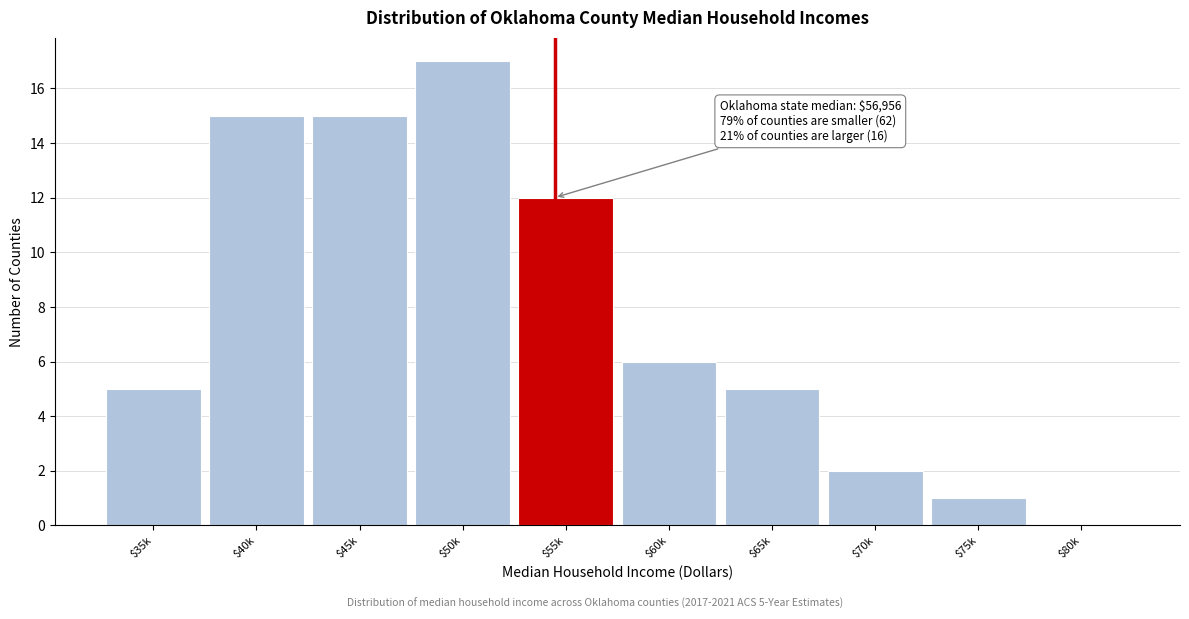

Where is the data nearest to the value 8?

$60k